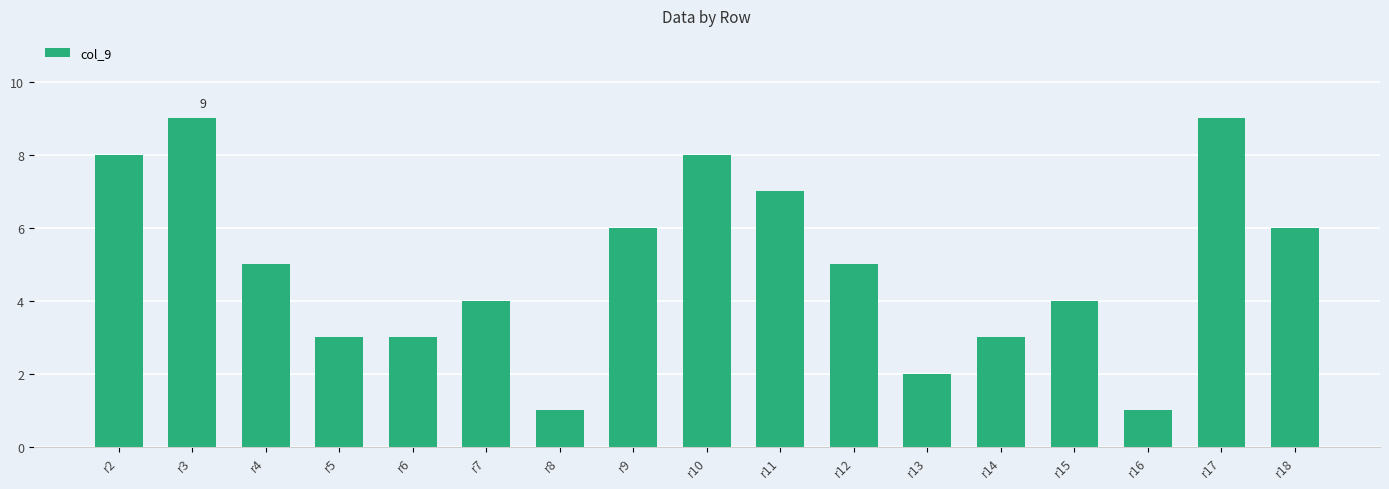

What is the change in value from r8 to r12?

+4